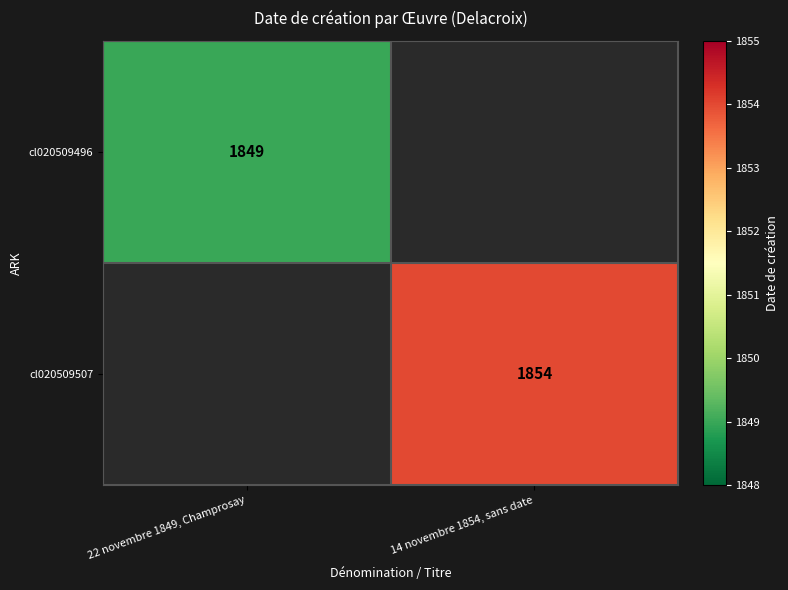

What is the total value across all series at 14 novembre 1854, sans date?

1854